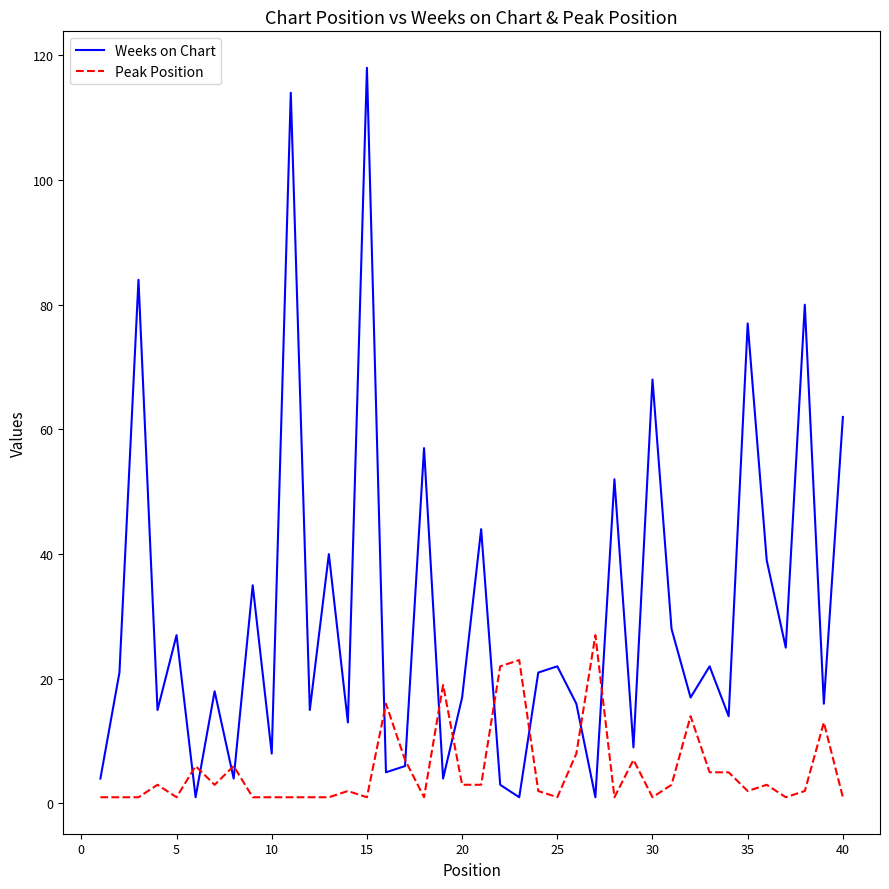

List the series in order of their peak value, lowest first.

Peak Position, Weeks on Chart